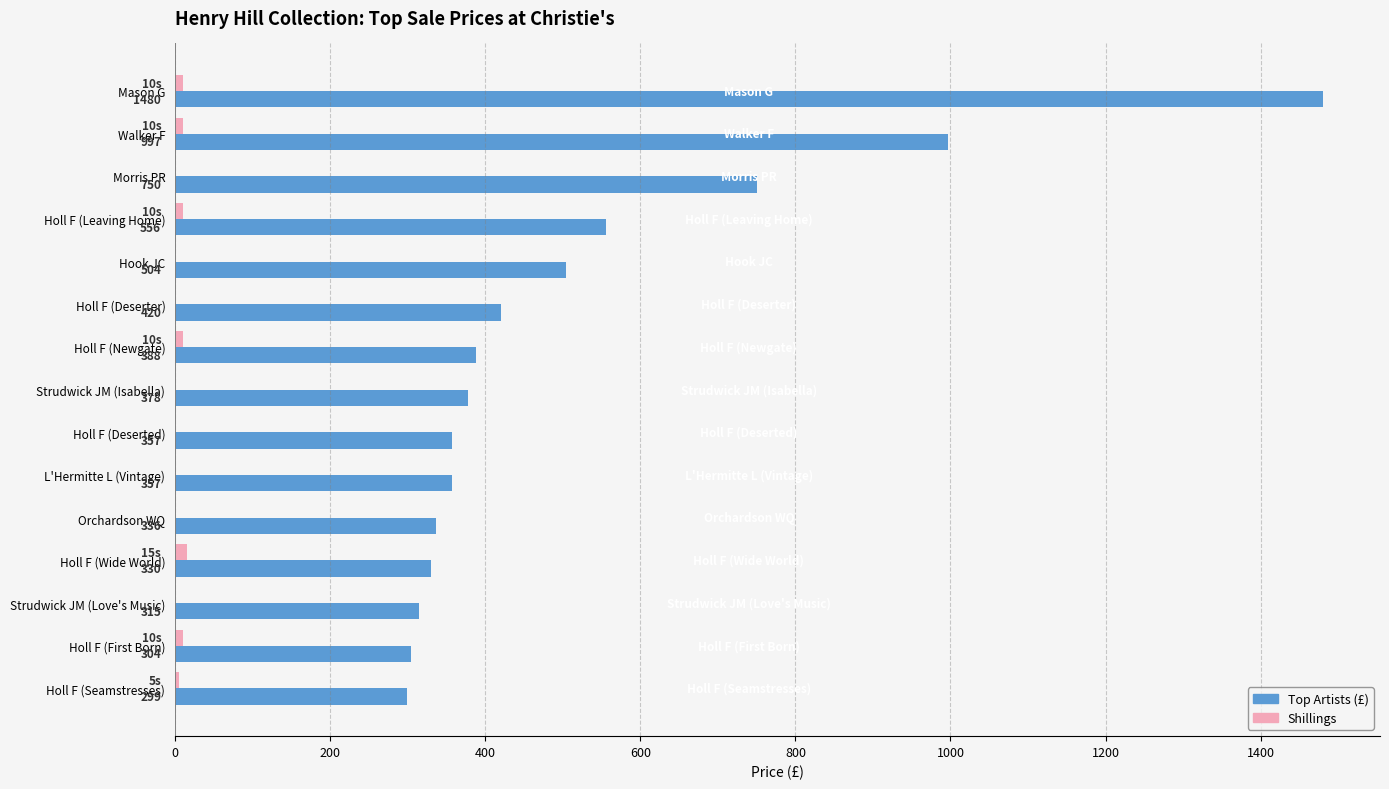

What is the average value of the Top Artists (£) series?

518